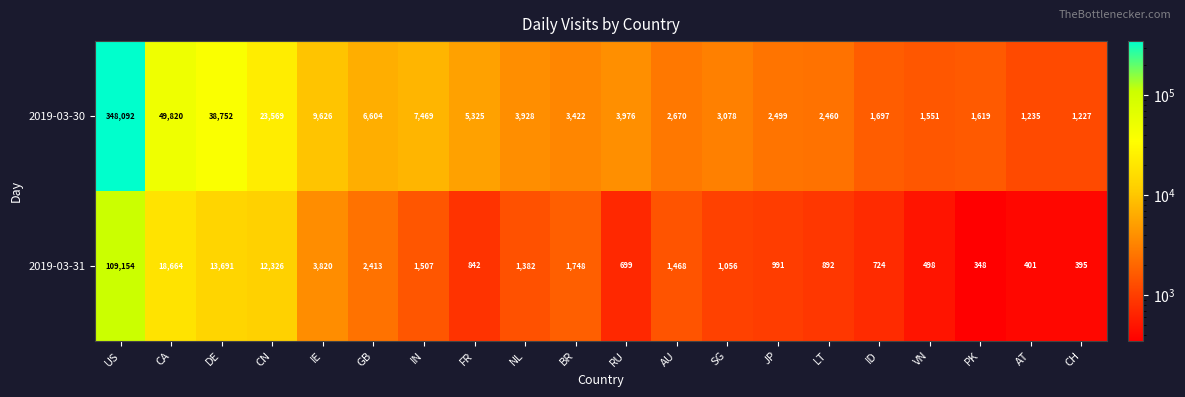

True or false: 2019-03-30 has a value of 3078 at SG.

True